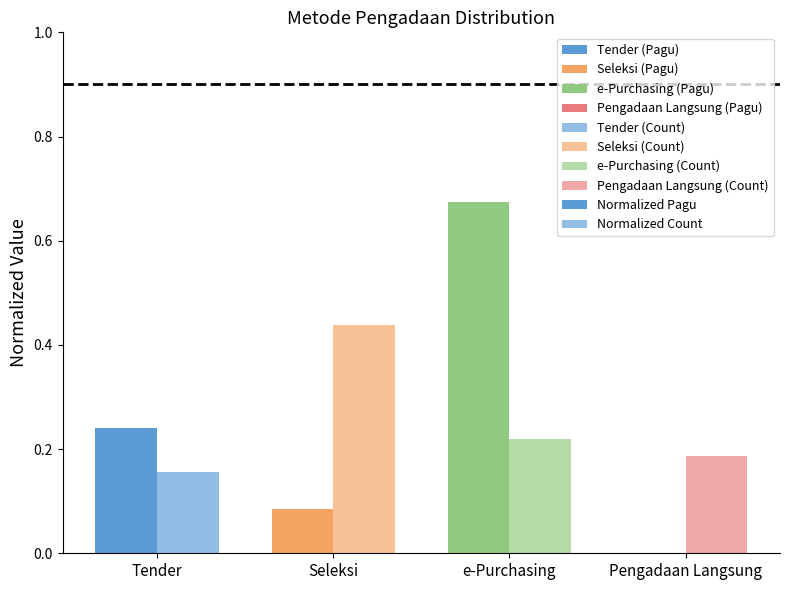

The value of Normalized Count at Tender is 0.2. True or false?

True